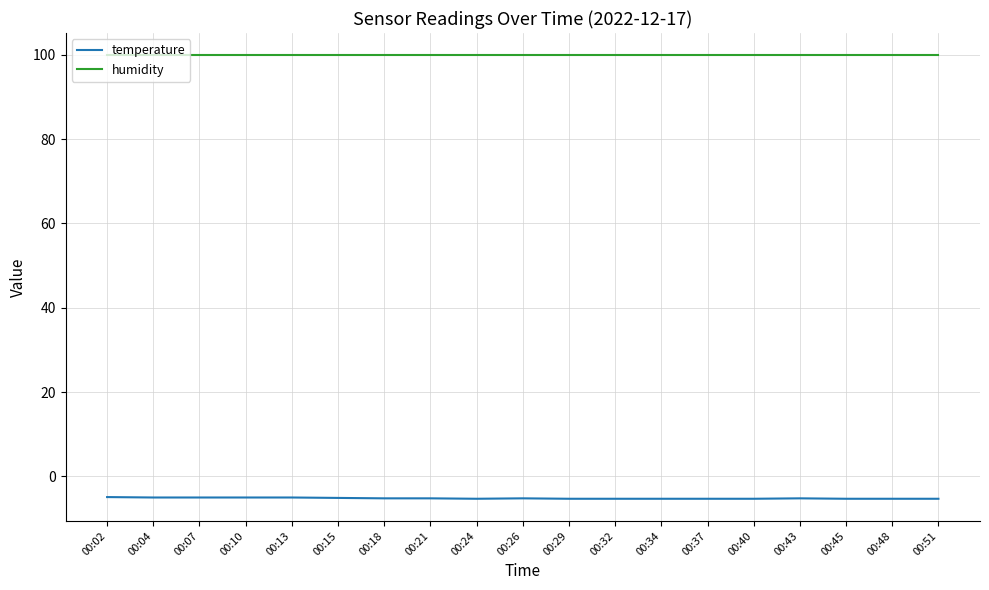

Rank the series at 00:10 from lowest to highest value.

temperature, humidity